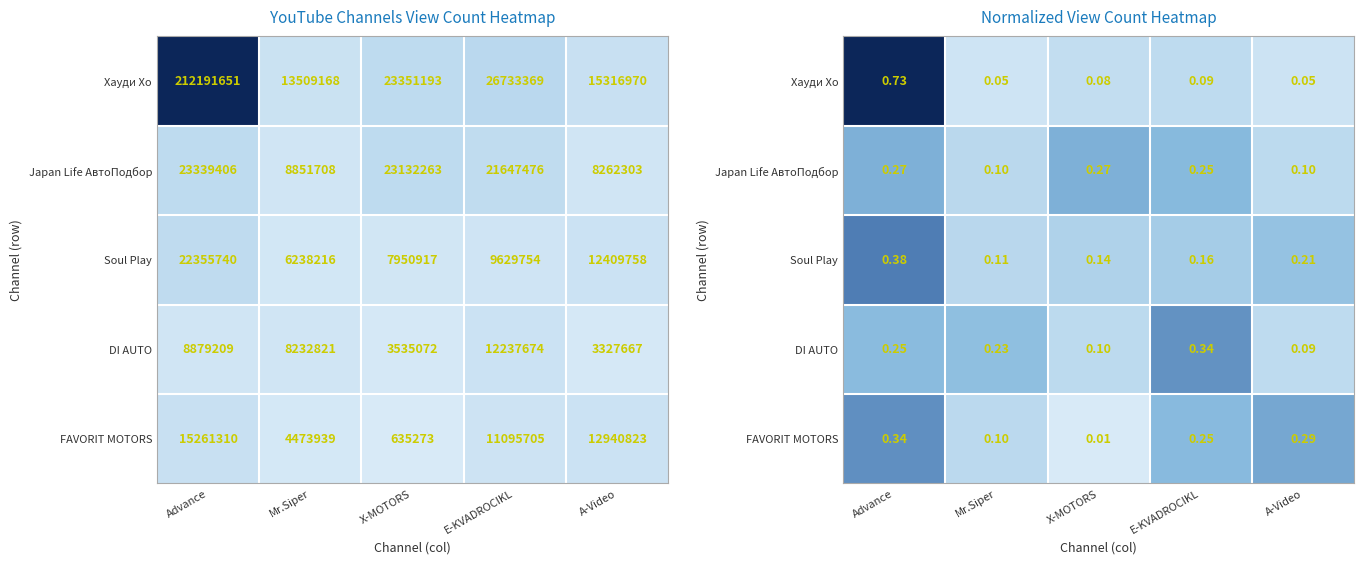

What is the total value across all series at X-MOTORS?

0.6